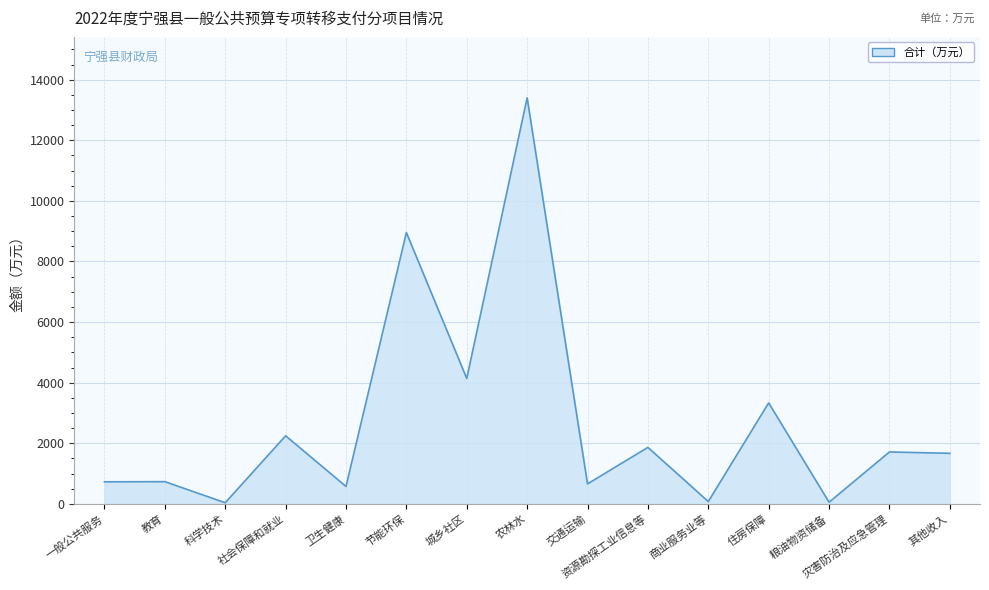

True or false: the data shows 576 at 卫生健康.

True